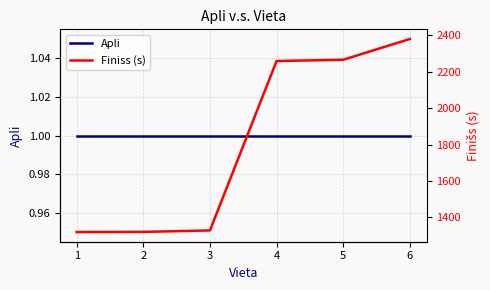

Which series has the widest spread of values?

Finiss (s)